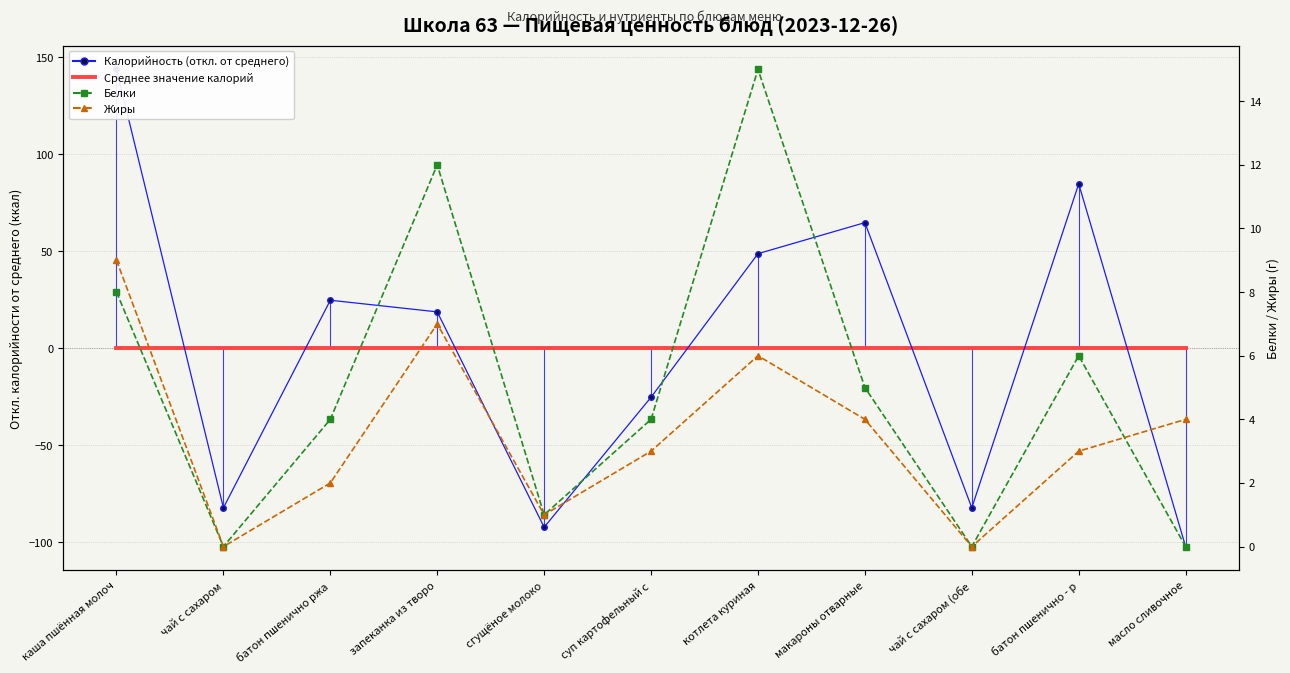

Which series changed the most between батон пшенично ржа and чай с сахаром (обе?

Калорийность (откл. от среднего)